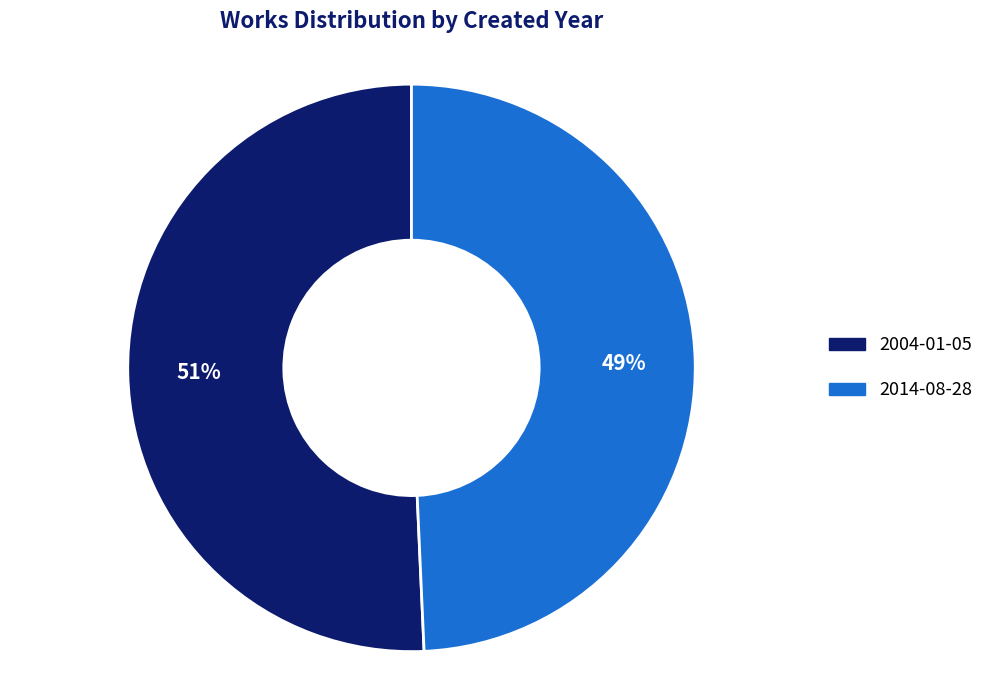

To the nearest percent, what percentage of the pie is 2004-01-05?

51%